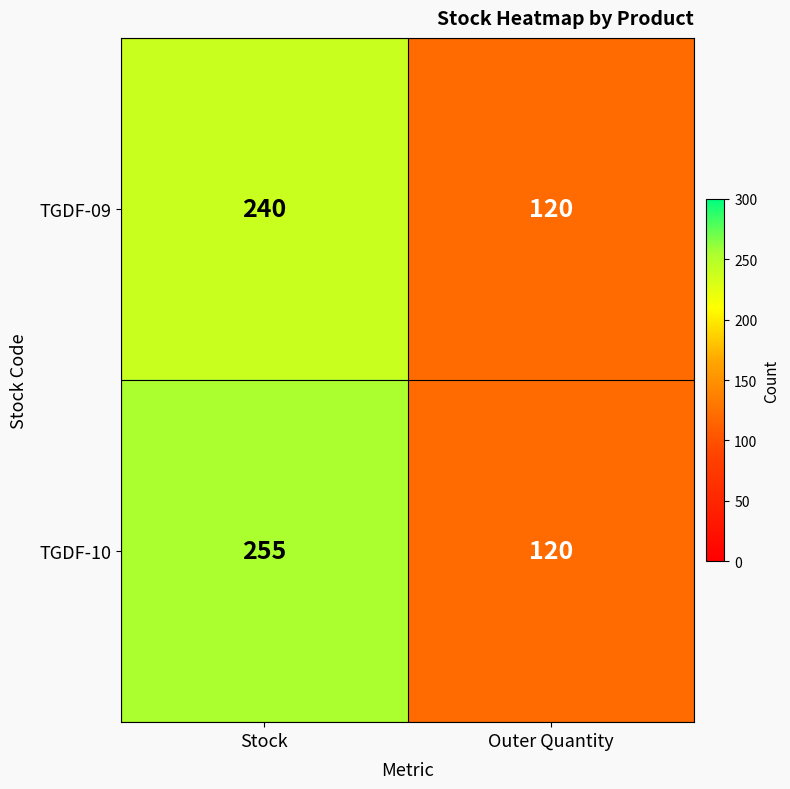

Reading left to right, list all the values displayed in this chart.

TGDF-09: Stock=240	Outer Quantity=120
TGDF-10: Stock=255	Outer Quantity=120